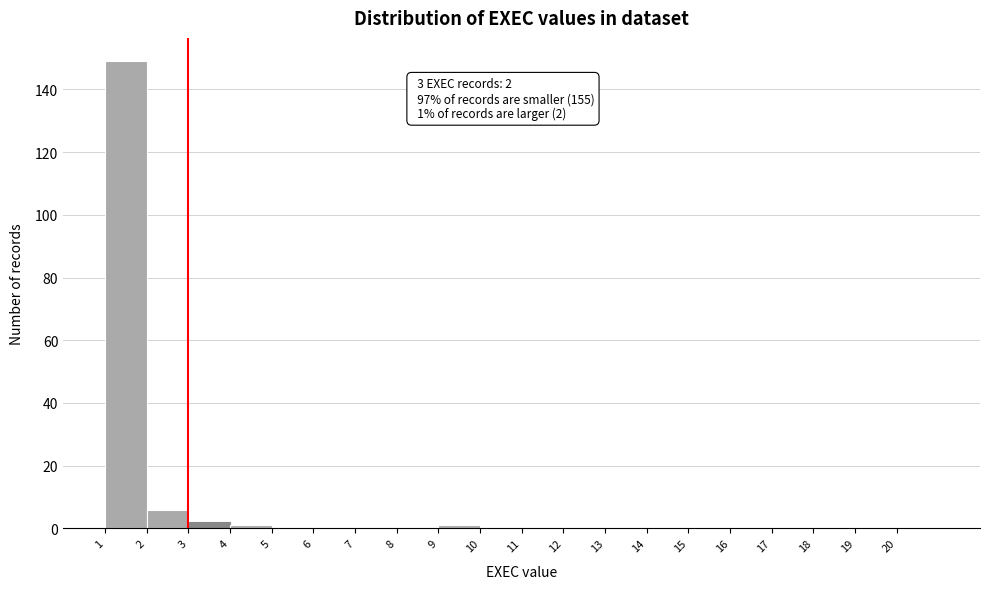

Which range on the x-axis has the tallest bar?

1 to 2